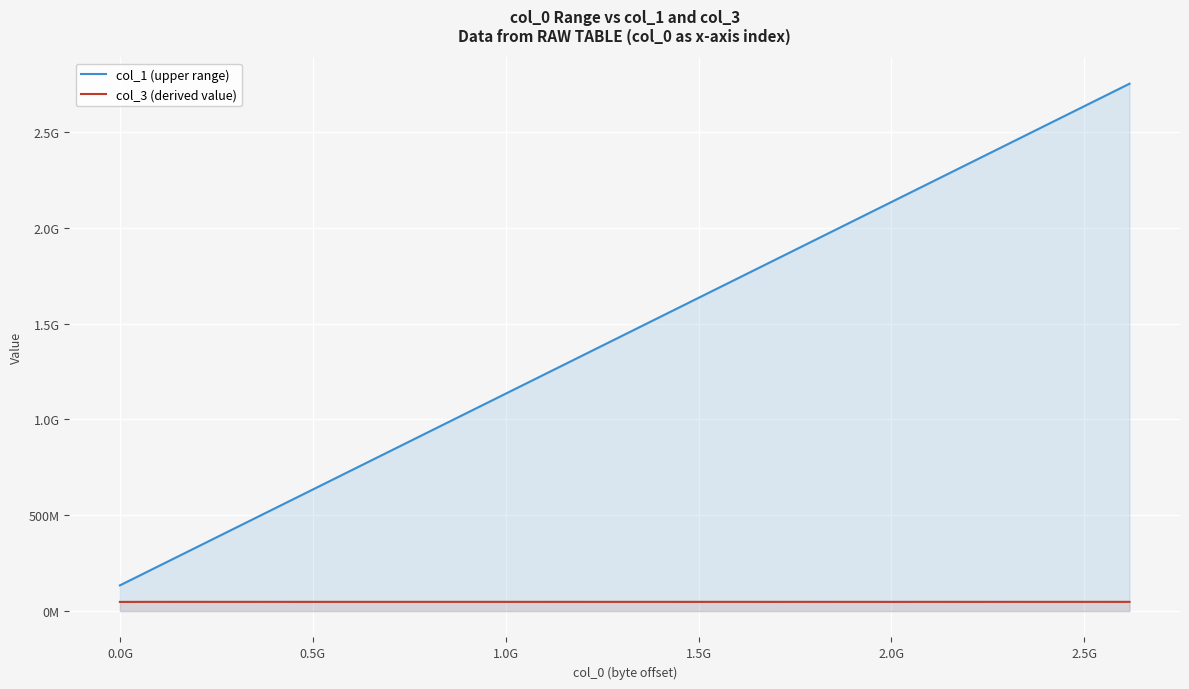

What is the highest value of the col_3 (derived value) series?

48222515.7